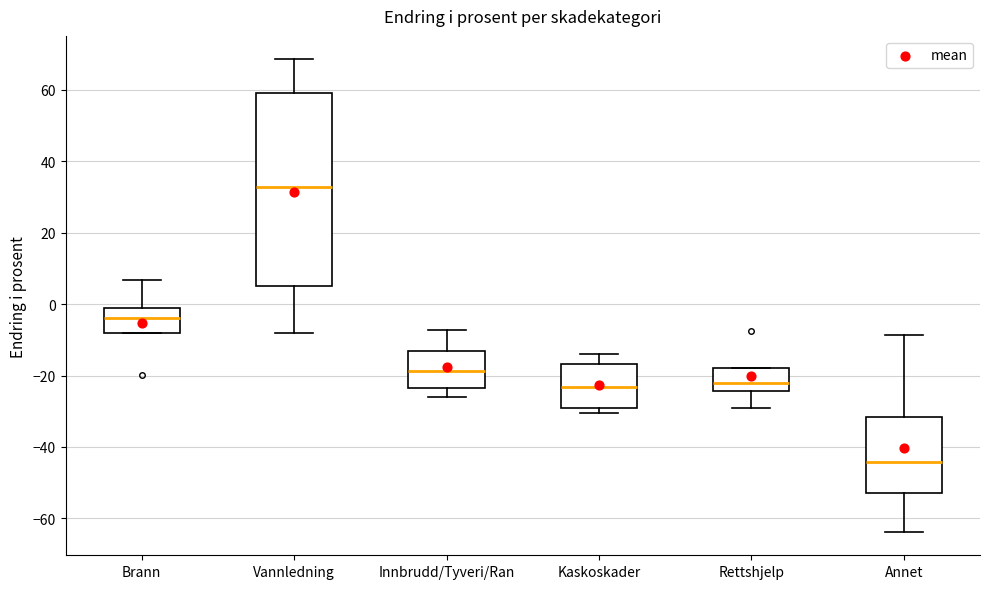

Reading left to right, transcribe this box plot: for each box, give where its median line is, the range the box spans, and where its two whiskers end, as read against the y-axis. The values are not printed on the chart, so give them approximately, as read against the axis.

Brann: median -4, box -8 to -2, whiskers -8 to 6
Vannledning: median 32, box 6 to 60, whiskers -8 to 68
Innbrudd/Tyveri/Ran: median -18, box -24 to -14, whiskers -26 to -8
Kaskoskader: median -24, box -30 to -16, whiskers -30 (just below the box's lower edge) to -14
Rettshjelp: median -22, box -24 to -18, whiskers -30 to -18
Annet: median -44, box -52 to -32, whiskers -64 to -8